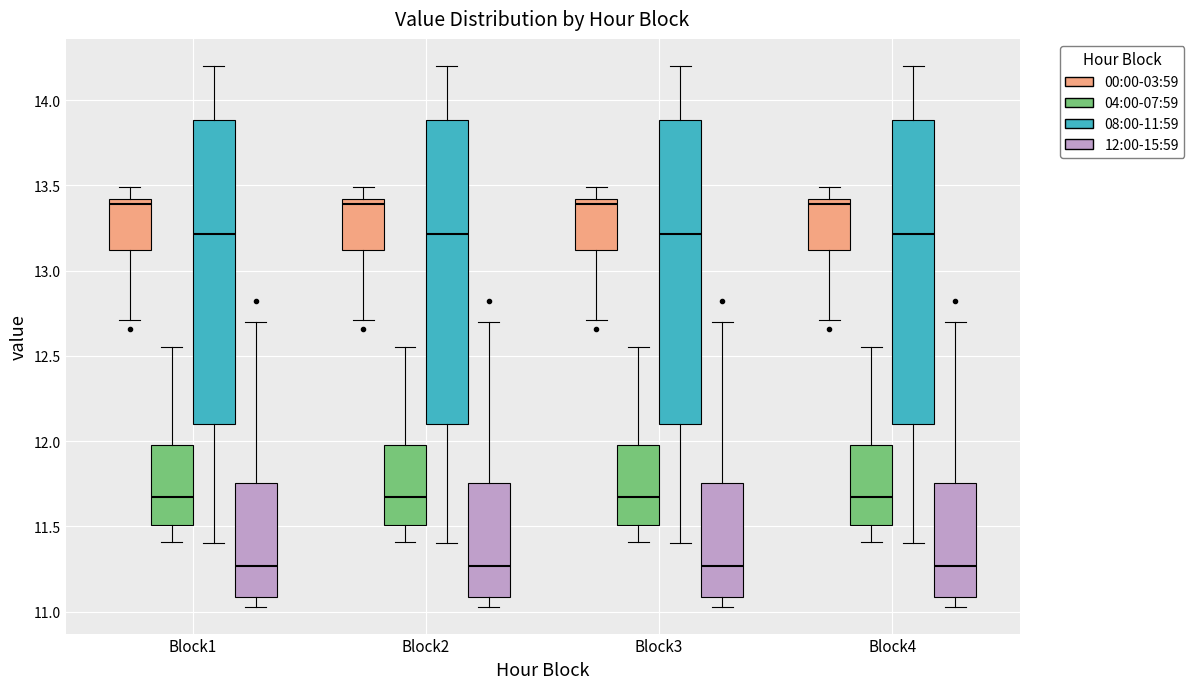

Where does the lower whisker of the box for Block4 (04:00-07:59) end on the y-axis? The values are not printed on the chart, so give them approximately, as read against the axis.

11.40